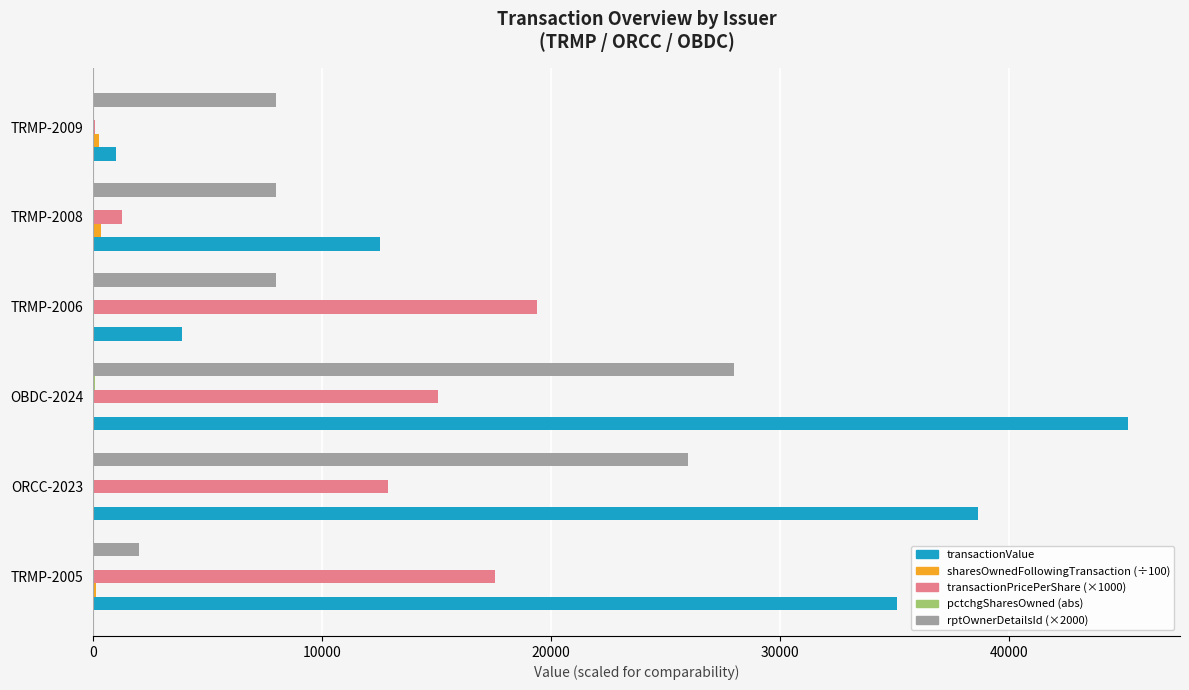

What is the maximum value shown in the chart?

45210.0